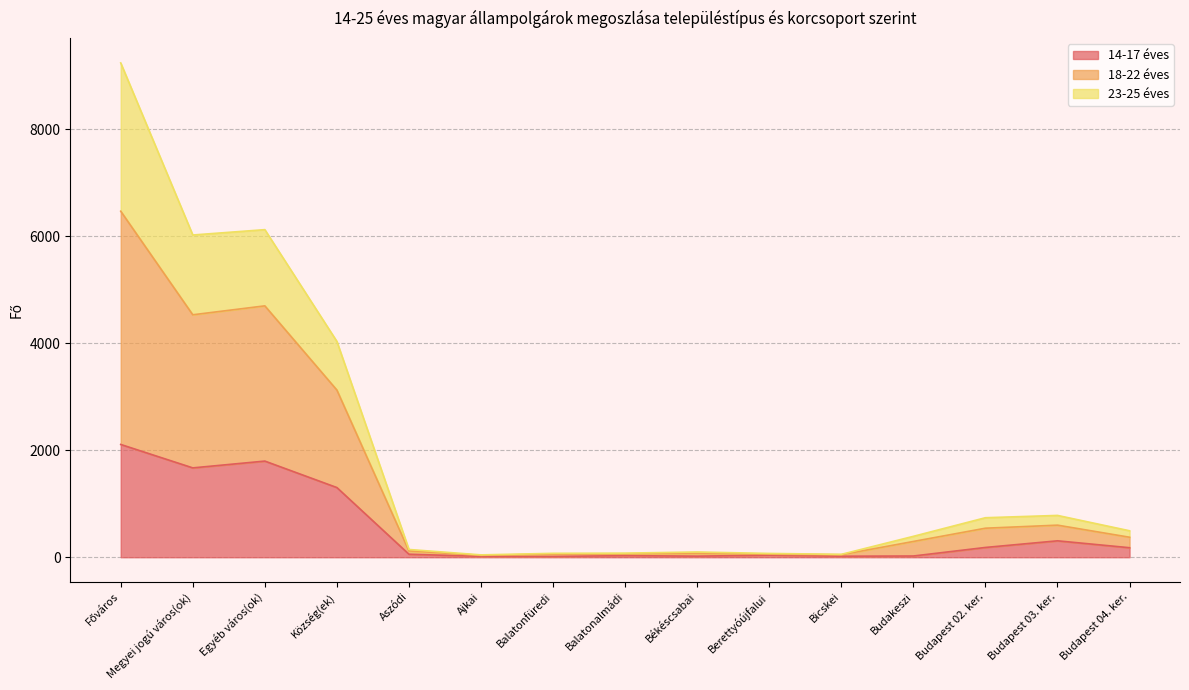

What is the total value across all series at Község(ek)?

4035